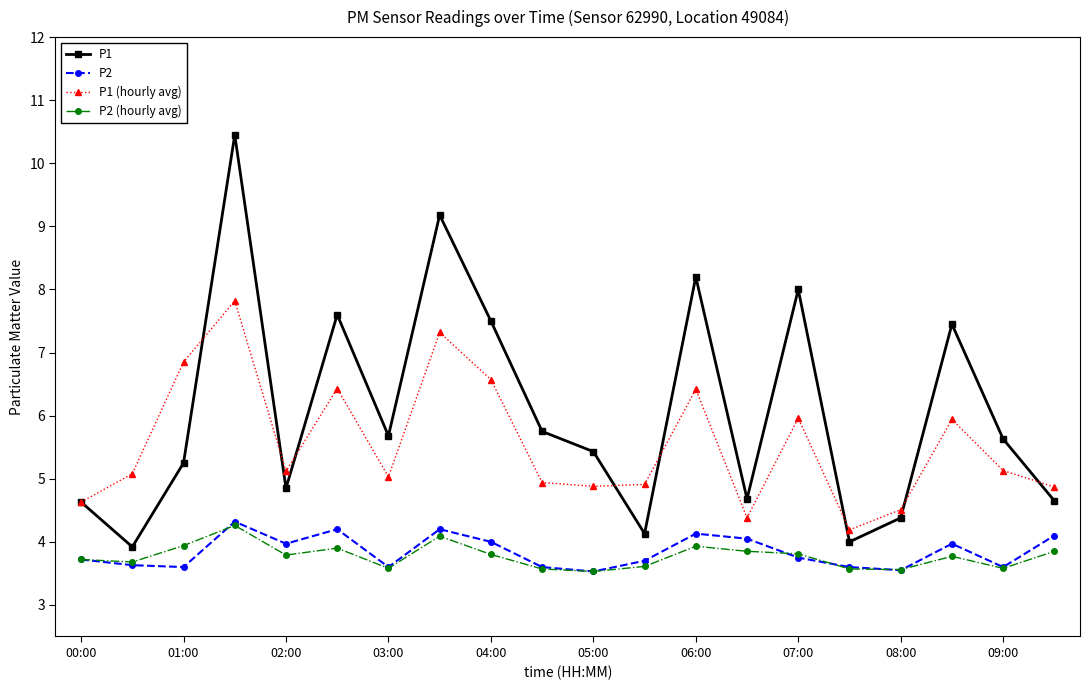

In P1, how many points are higher than both neighbors (excluding endpoints)?

6